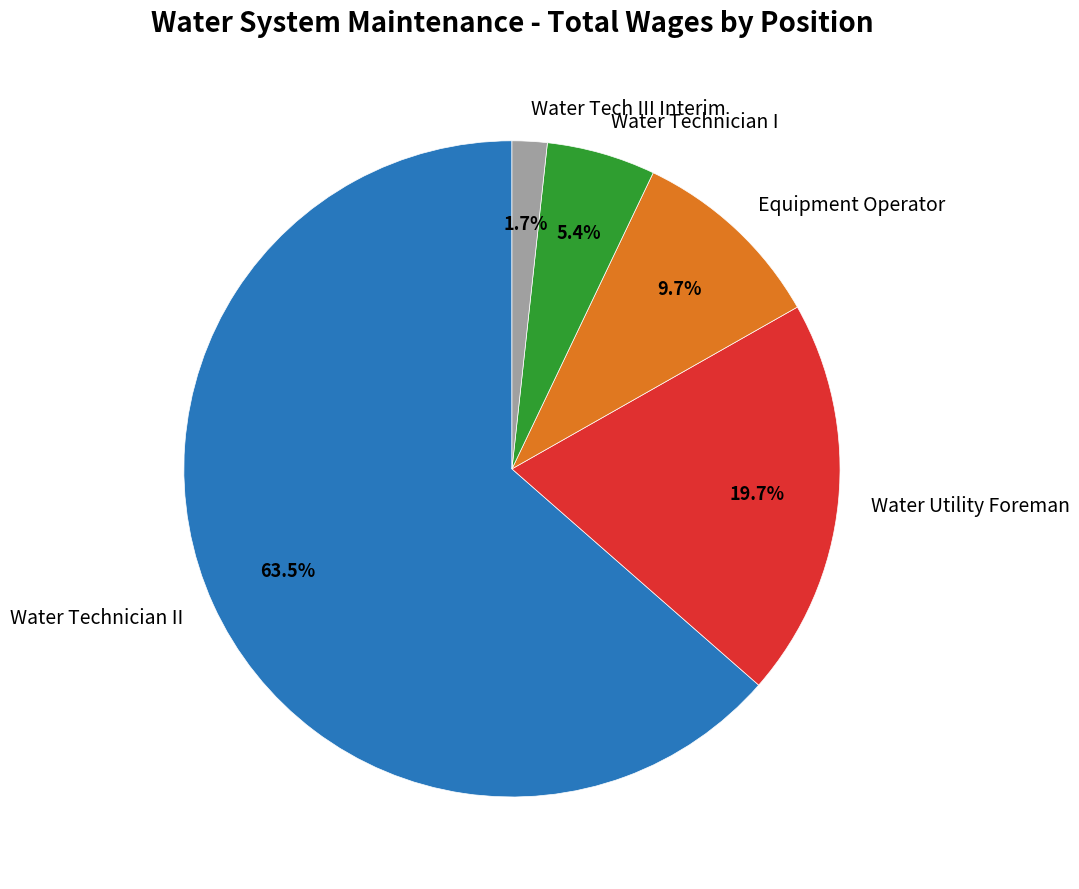

What is the ratio of the value at Water Tech III Interim to the value at Equipment Operator?

0.2